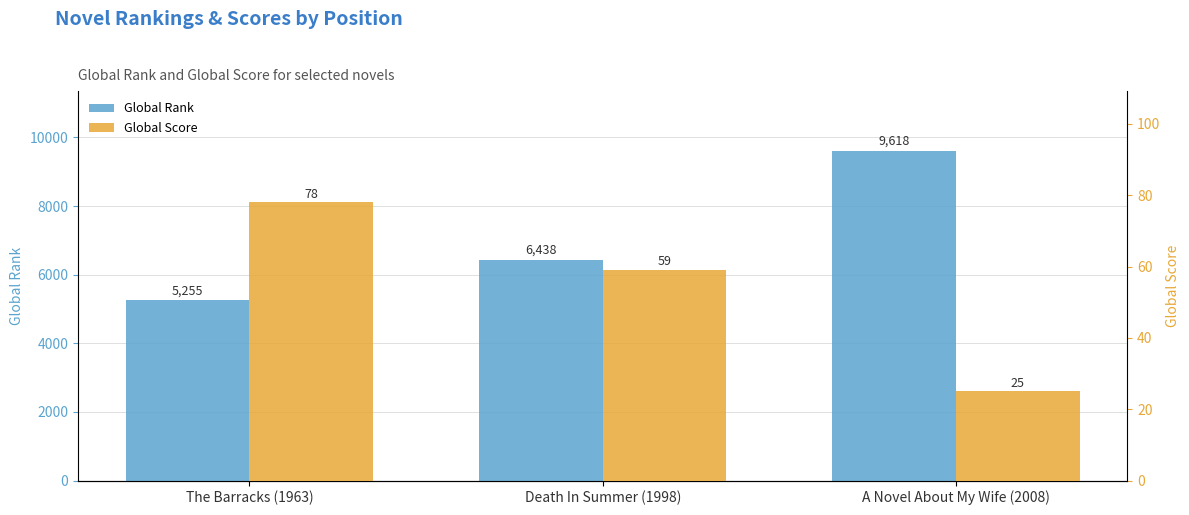

Which series changed the most between The Barracks (1963) and A Novel About My Wife (2008)?

Global Rank